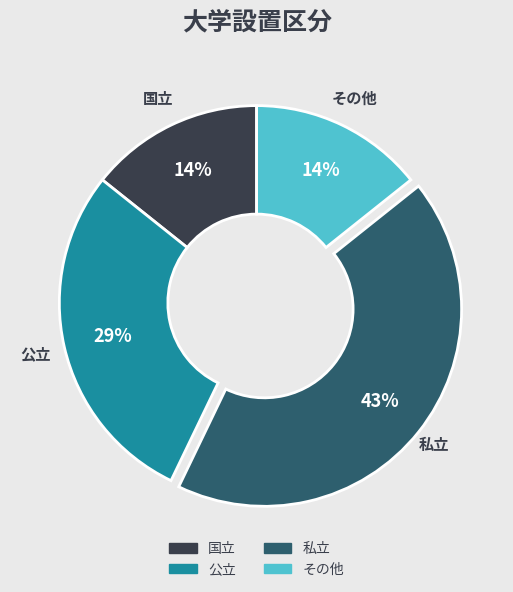

Between 国立 and 公立, which is larger?

公立